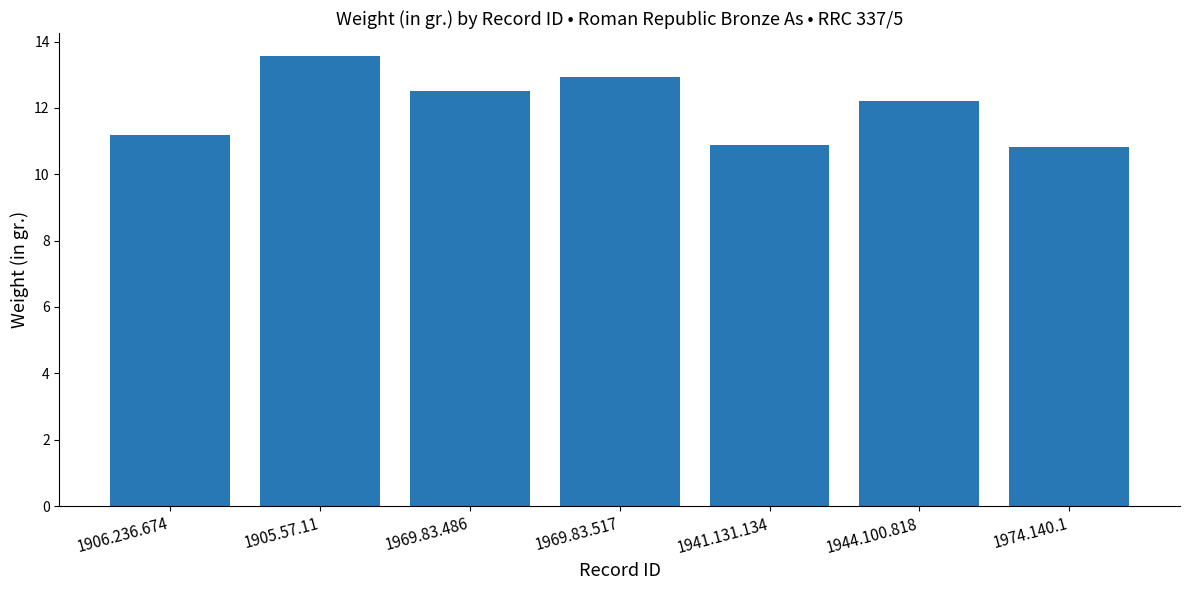

Between 1905.57.11 and 1944.100.818, which is larger?

1905.57.11